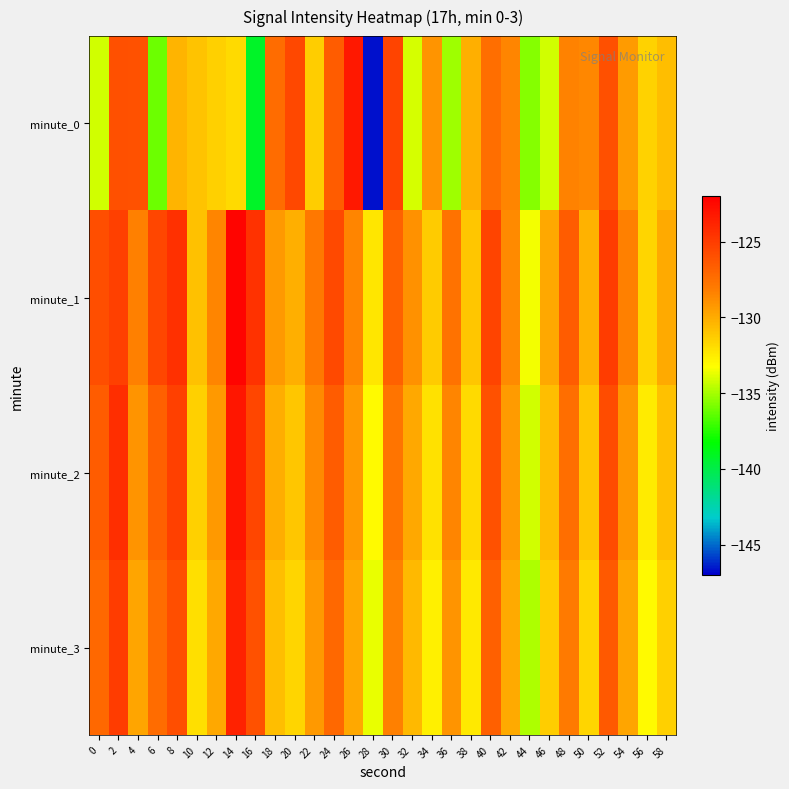

Reading left to right, list all the values displayed in this chart.

minute_0: 0=-134.2	2=-125.9	4=-126.1	6=-136.1	8=-130.4	10=-130.9	12=-131.4	14=-131.8	16=-139.3	18=-127.3	20=-125.6	22=-131.3	24=-126.6	26=-123.2	28=-146.7	30=-125.4	32=-134.1	34=-129.0	36=-135.1	38=-130.2	40=-127.5	42=-128.5	44=-135.6	46=-134.2	48=-128.4	50=-128.6	52=-125.9	54=-129.4	56=-131.6	58=-130.8
minute_1: 0=-125.8	2=-125.2	4=-128.3	6=-125.4	8=-124.4	10=-130.9	12=-128.5	14=-122.2	16=-124.5	18=-129.3	20=-130.1	22=-127.9	24=-125.7	26=-128.5	28=-132.3	30=-126.8	32=-129.0	34=-131.2	36=-127.7	38=-131.0	40=-125.3	42=-128.7	44=-133.5	46=-129.9	48=-126.5	50=-130.2	52=-125.0	54=-128.3	56=-131.7	58=-130.0
minute_2: 0=-126.5	2=-124.3	4=-129.1	6=-126.7	8=-125.2	10=-131.4	12=-129.3	14=-123.1	16=-125.5	18=-130.1	20=-131.0	22=-128.7	24=-126.5	26=-129.3	28=-133.1	30=-127.7	32=-129.9	34=-132.1	36=-128.5	38=-131.8	40=-126.1	42=-129.4	44=-134.2	46=-130.7	48=-127.4	50=-131.0	52=-125.8	54=-129.2	56=-132.5	58=-130.8
minute_3: 0=-127.1	2=-125.0	4=-129.8	6=-127.3	8=-125.9	10=-132.0	12=-129.9	14=-123.7	16=-126.1	18=-130.7	20=-131.6	22=-129.3	24=-127.1	26=-129.9	28=-133.7	30=-128.3	32=-130.5	34=-132.7	36=-129.1	38=-132.4	40=-126.7	42=-130.0	44=-134.8	46=-131.3	48=-128.0	50=-131.6	52=-126.4	54=-129.8	56=-133.1	58=-131.4